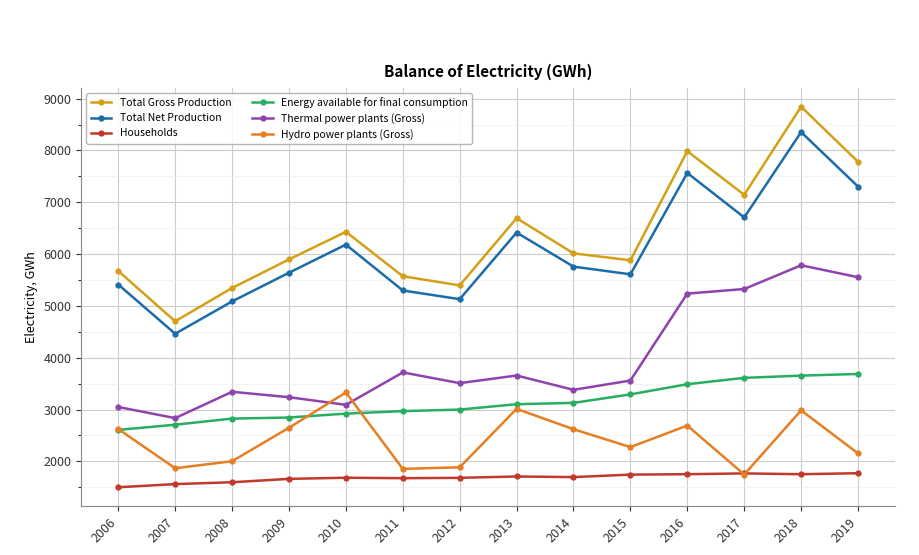

Is it true that Hydro power plants (Gross) equals 1618 at 2013?

False